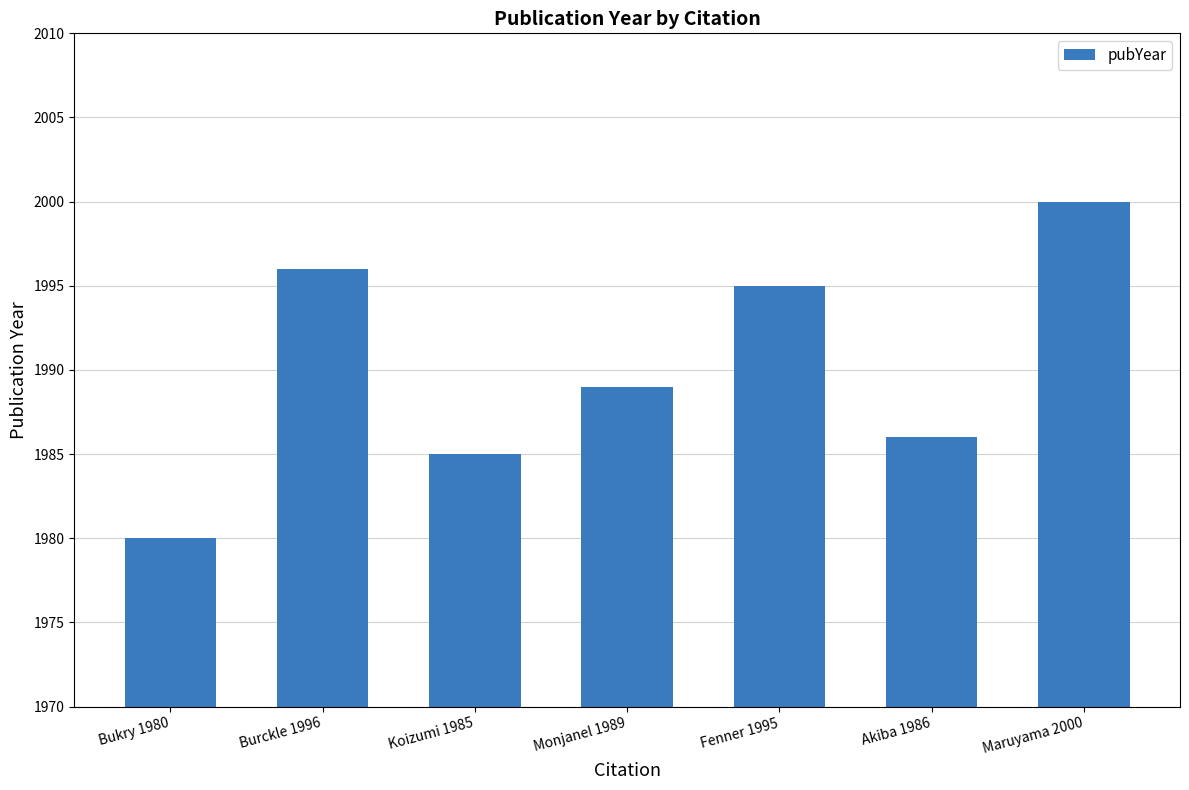

What is the difference between the maximum and minimum values?

20